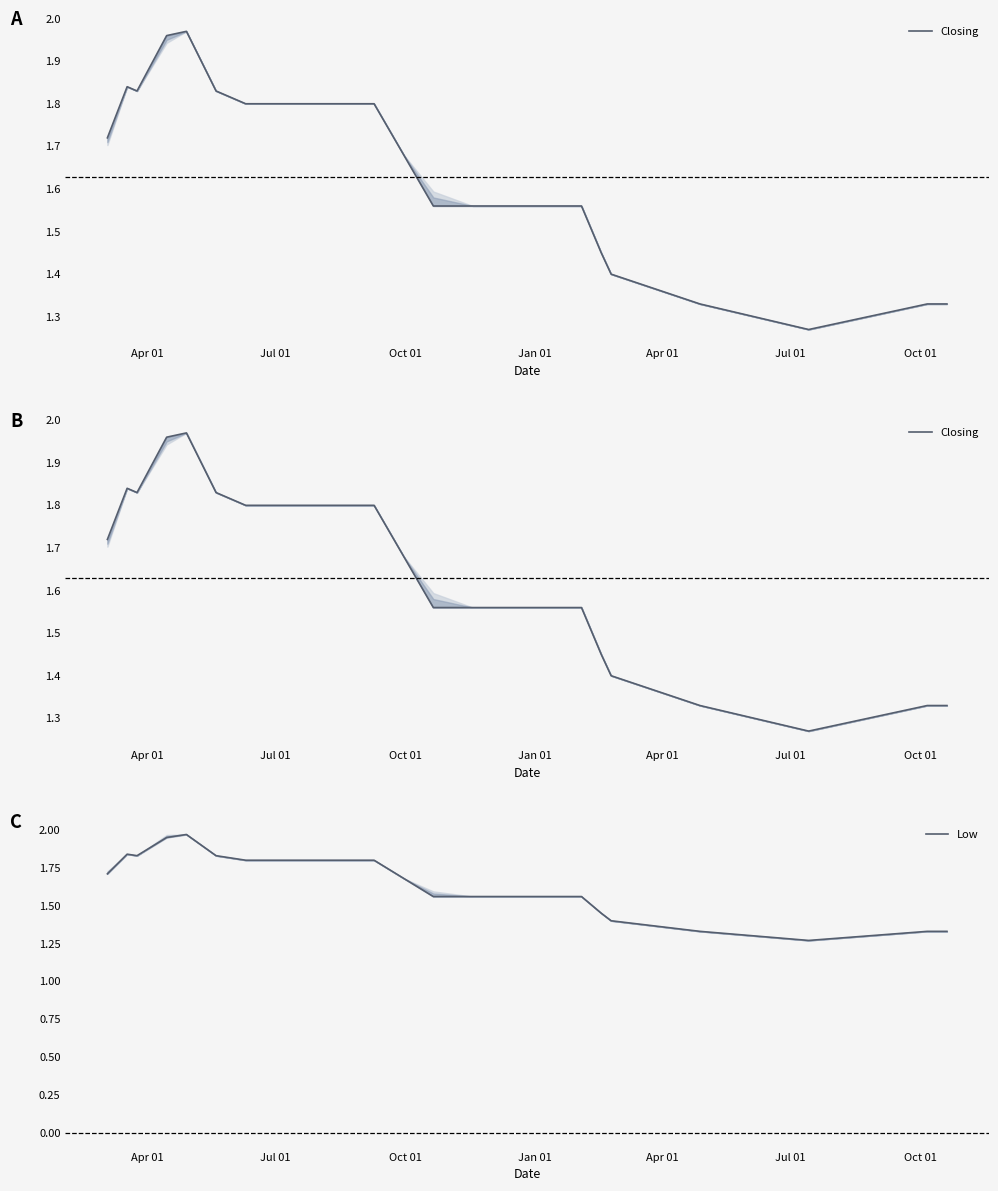

Which series has the largest total across all categories?

Closing